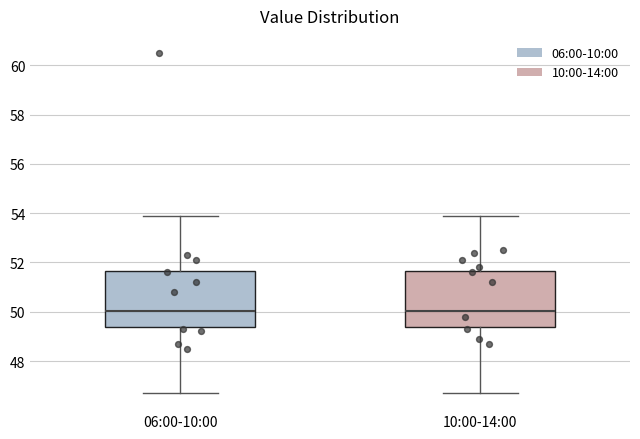

Where does the lower whisker of the box for 10:00-14:00 end on the y-axis? The values are not printed on the chart, so give them approximately, as read against the axis.

46.8